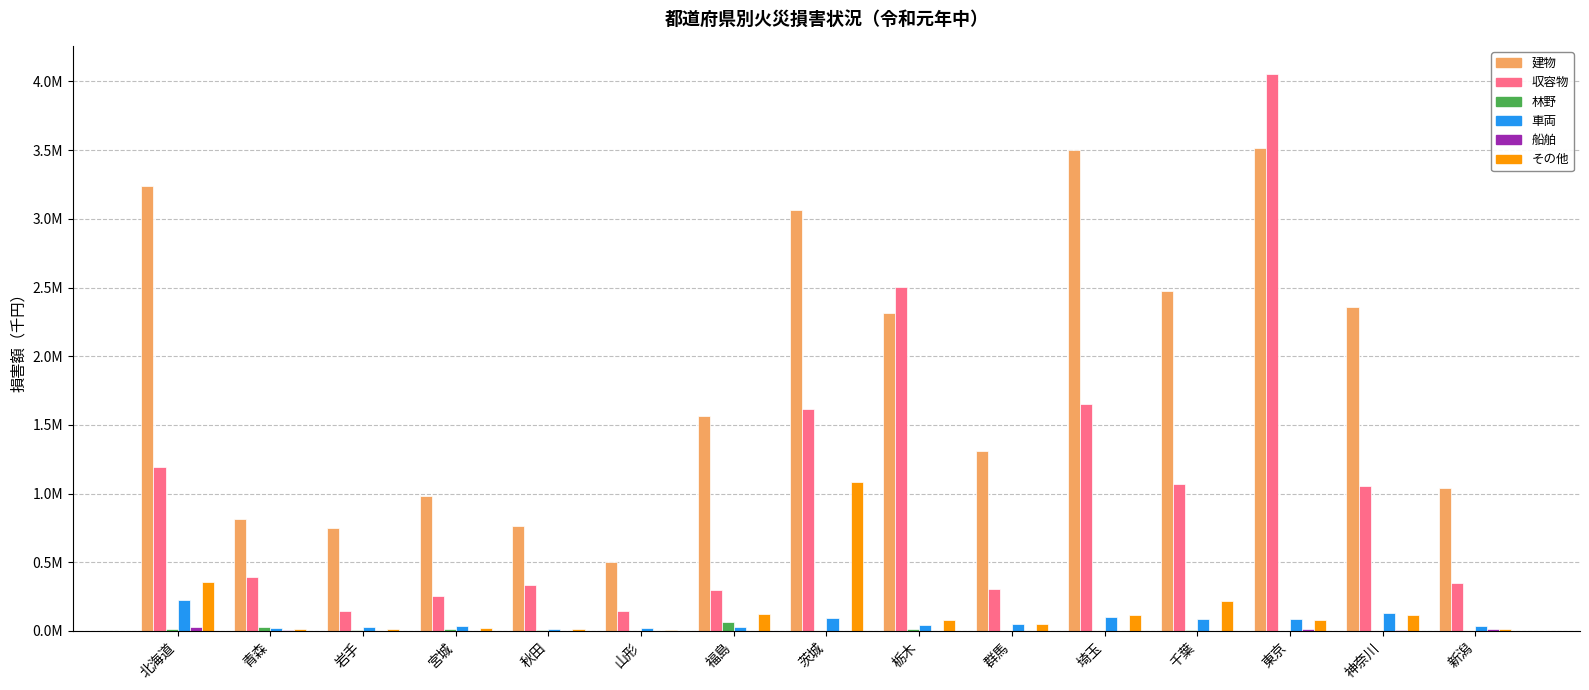

The 車両 series shows 36887 at 新潟. True or false?

True